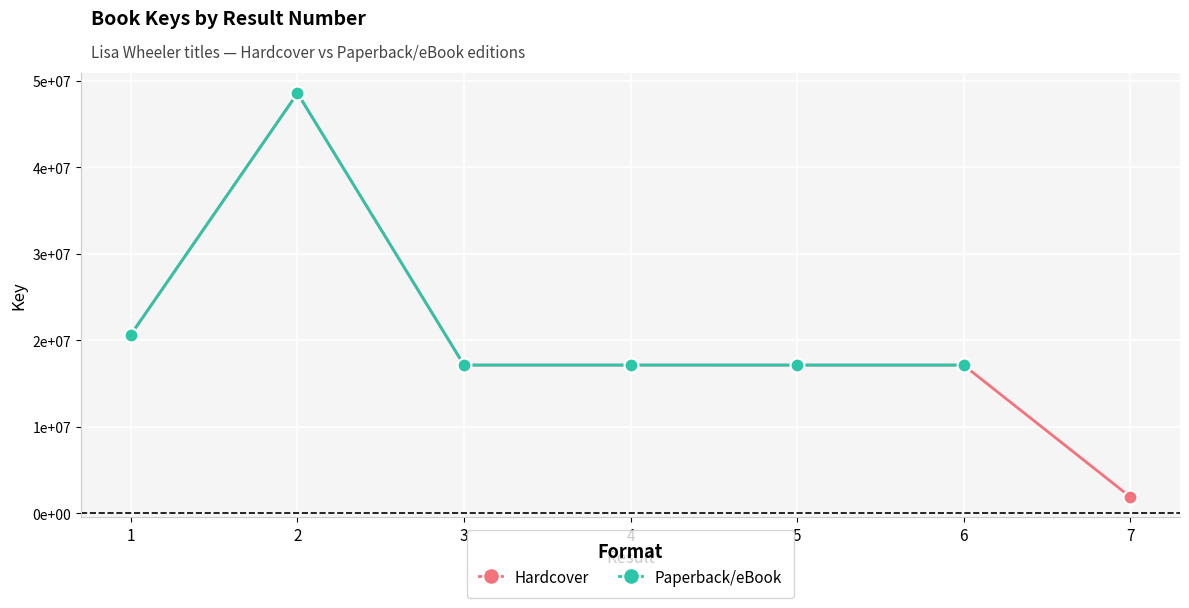

What is the average value?

19954469